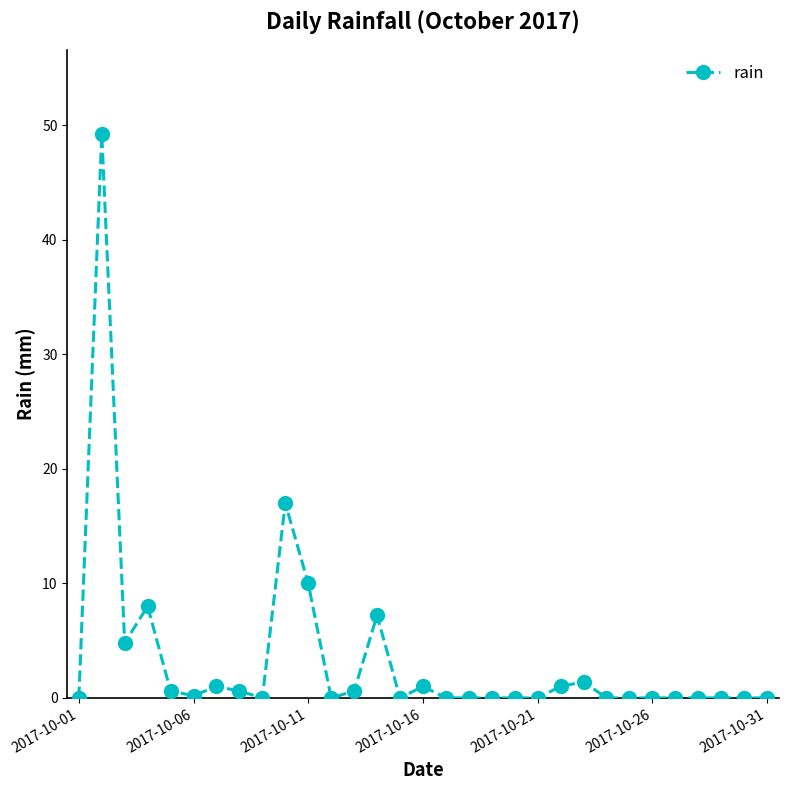

What is the maximum value shown in the chart?

49.2